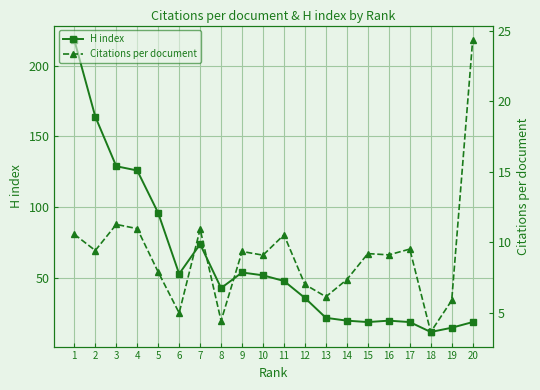

Reading left to right, what are all the values shown in this chart?

H index: 1=218.0	2=164.0	3=129.0	4=126.0	5=96.0	6=53.0	7=74.0	8=43.0	9=54.0	10=52.0	11=48.0	12=36.0	13=22.0	14=20.0	15=19.0	16=20.0	17=19.0	18=12.0	19=15.0	20=19.0
Citations per document: 1=10.6	2=9.4	3=11.2	4=10.9	5=7.9	6=5.0	7=10.9	8=4.4	9=9.3	10=9.1	11=10.5	12=7.0	13=6.1	14=7.3	15=9.2	16=9.1	17=9.5	18=3.6	19=5.9	20=24.3